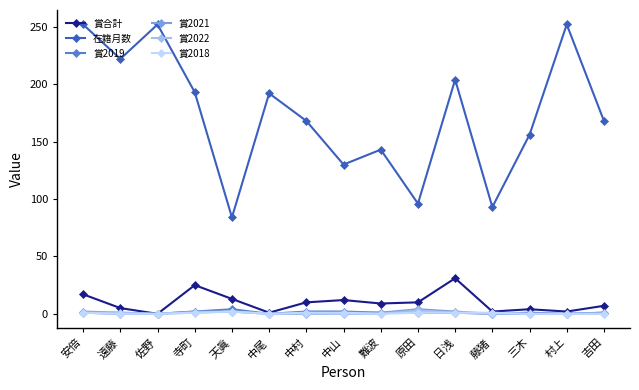

What is the spread (max minus min) of values at 佐野?

252